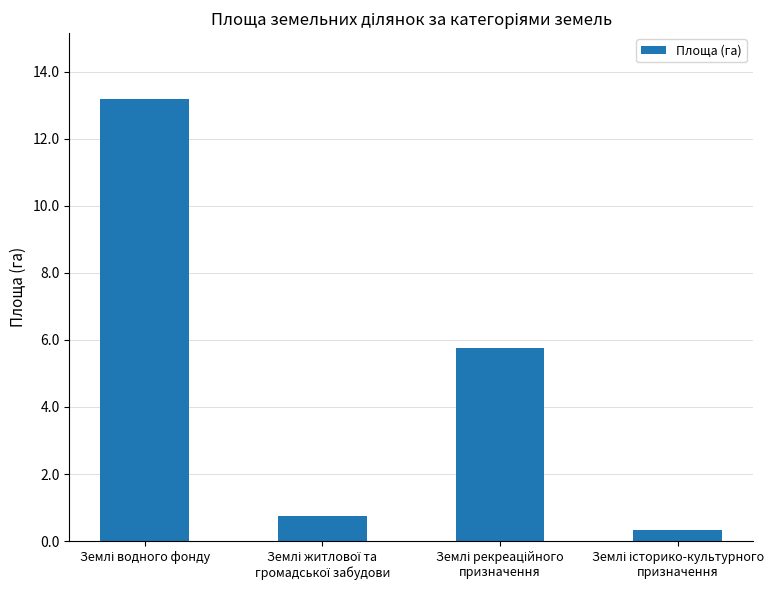

What is the maximum value shown in the chart?

13.2